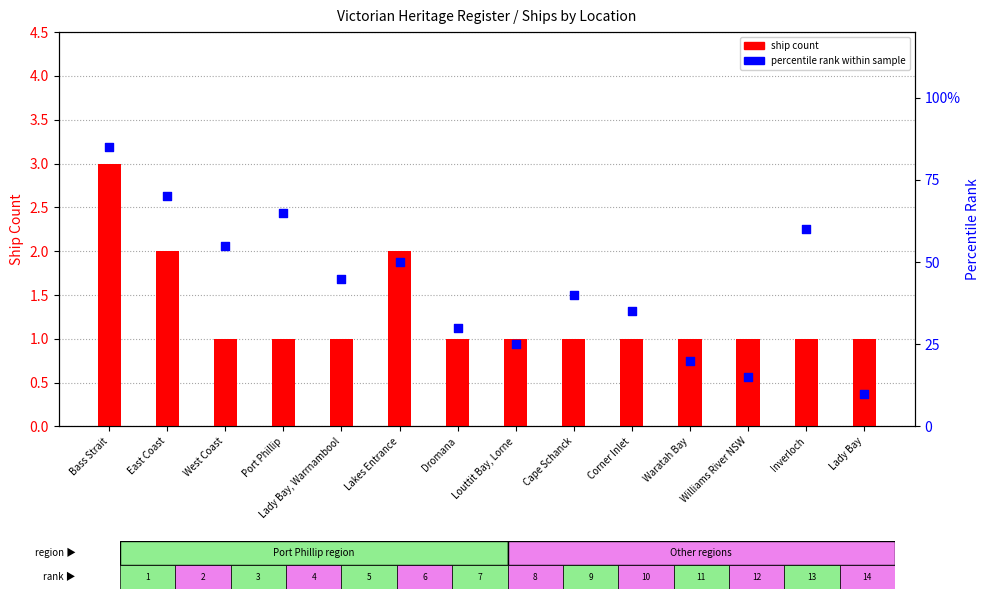

Which series has the largest total across all categories?

percentile rank within sample